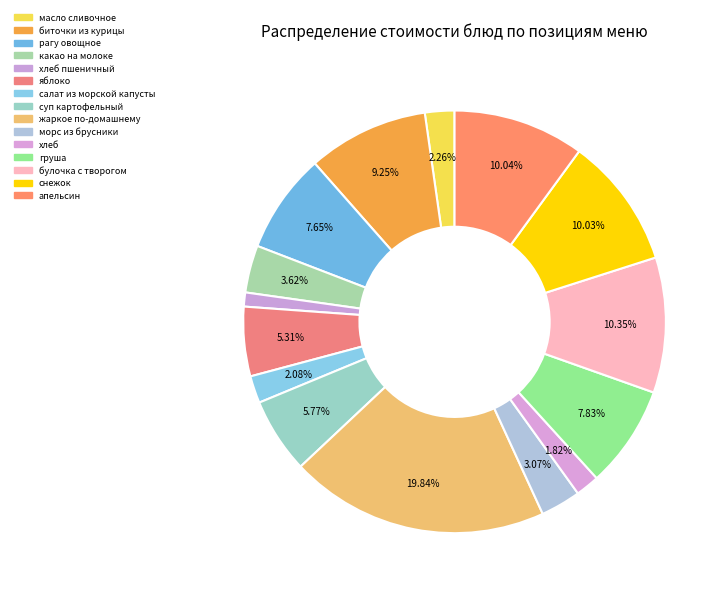

To the nearest percent, what is the difference between the largest and smallest slice percentages?

19%